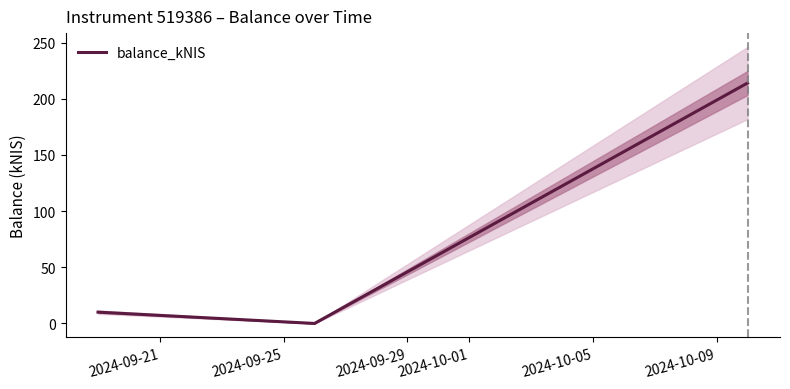

How many values in the balance_kNIS series are below 10?

1